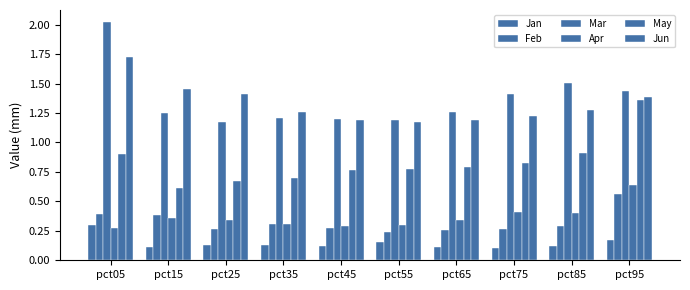

How many bars are there in each group?

6